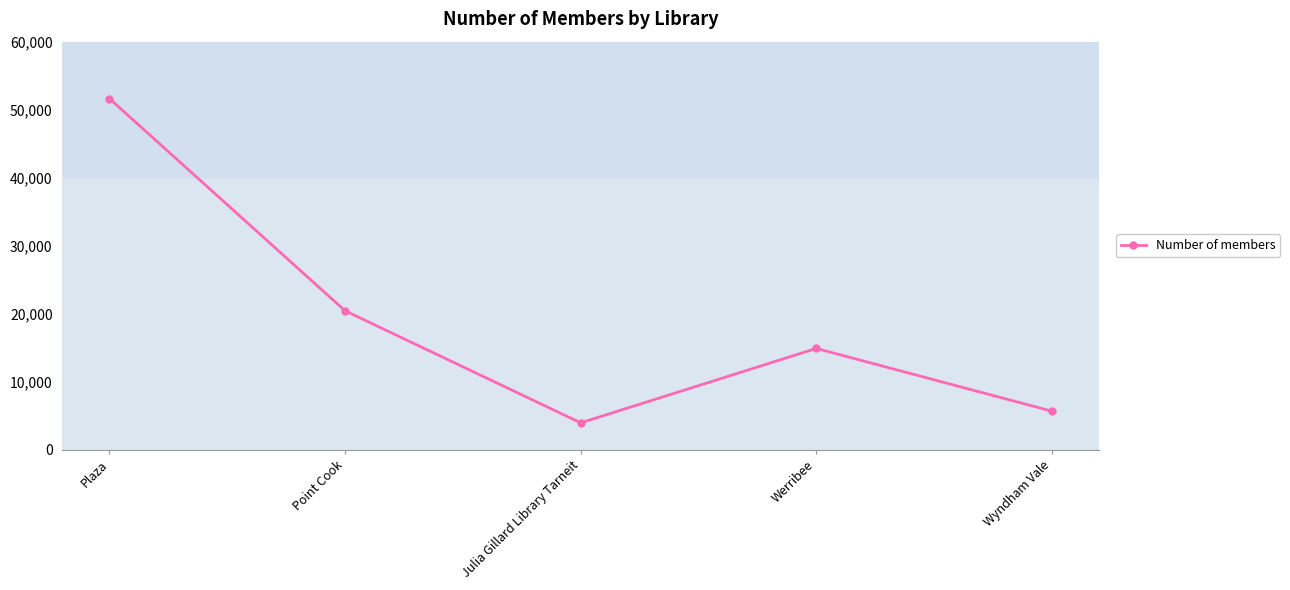

What is the average value?

19312